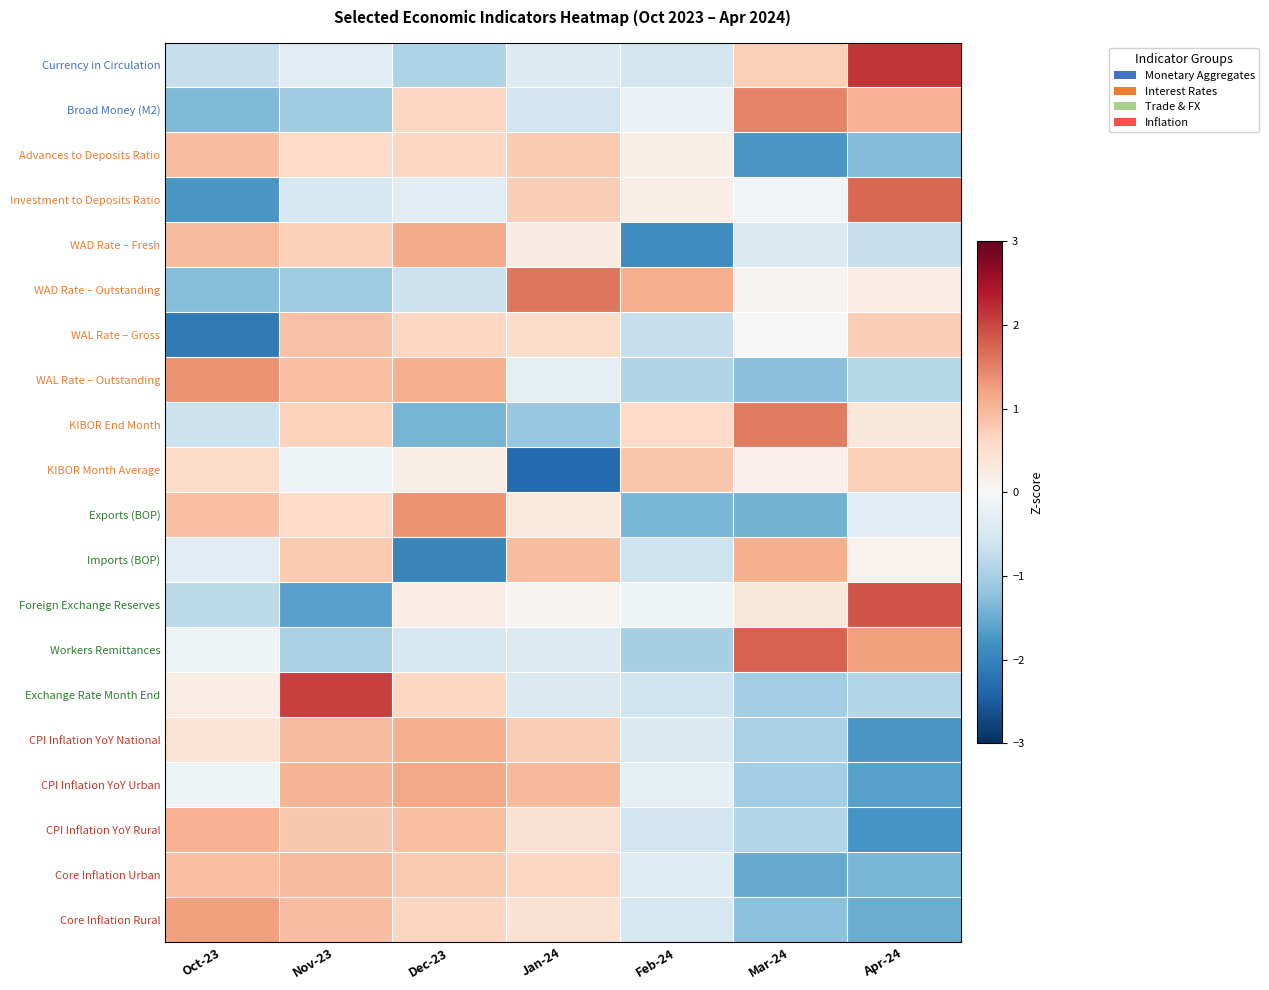

What is the total value across all series at Jan-24?

2.9